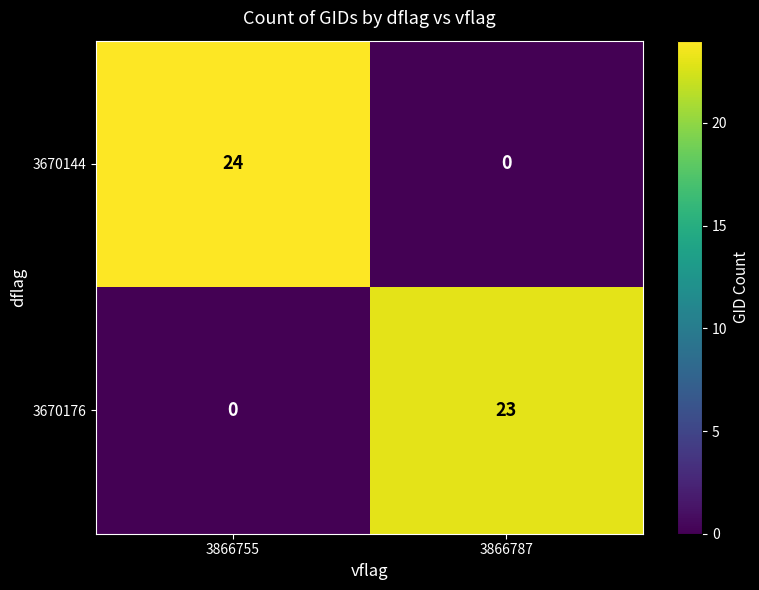

Read the 3670144 value at 3866755.

24